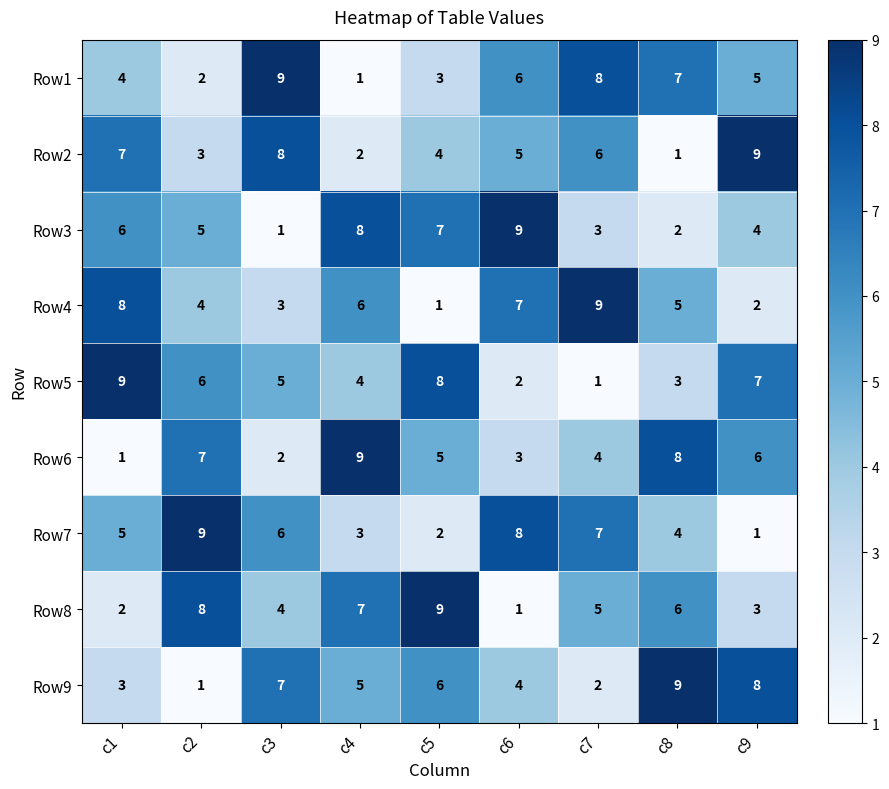

At how many categories does at least one series exceed 8?

9